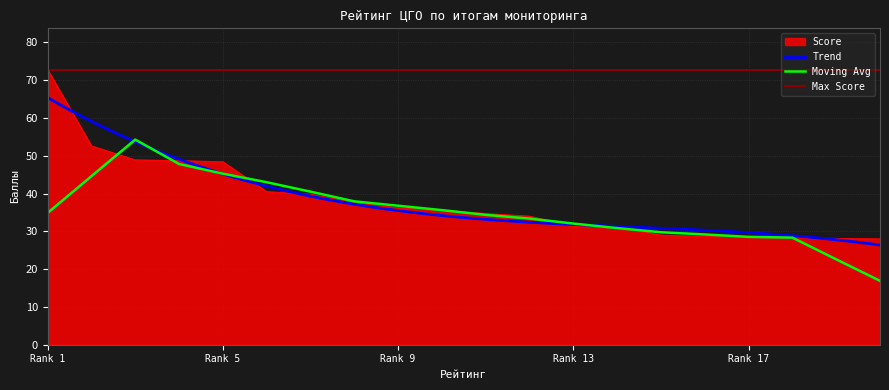

True or false: the data has more than 1 interior local peaks.

False